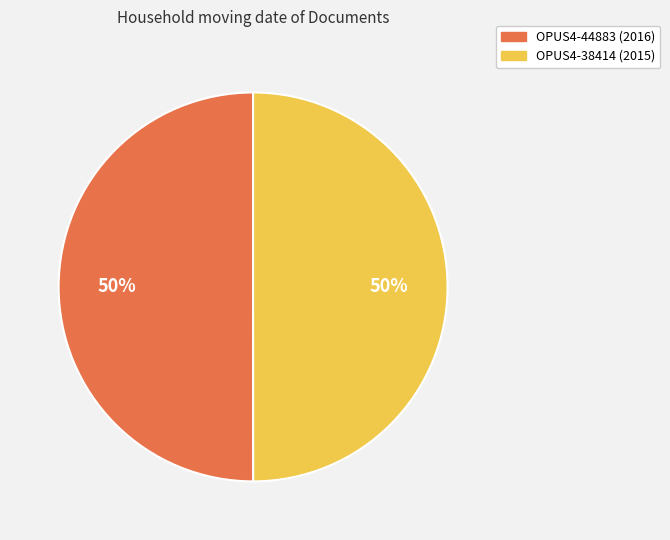

What is the ratio of the value at OPUS4-44883 (2016) to the value at OPUS4-38414 (2015)?

1.0